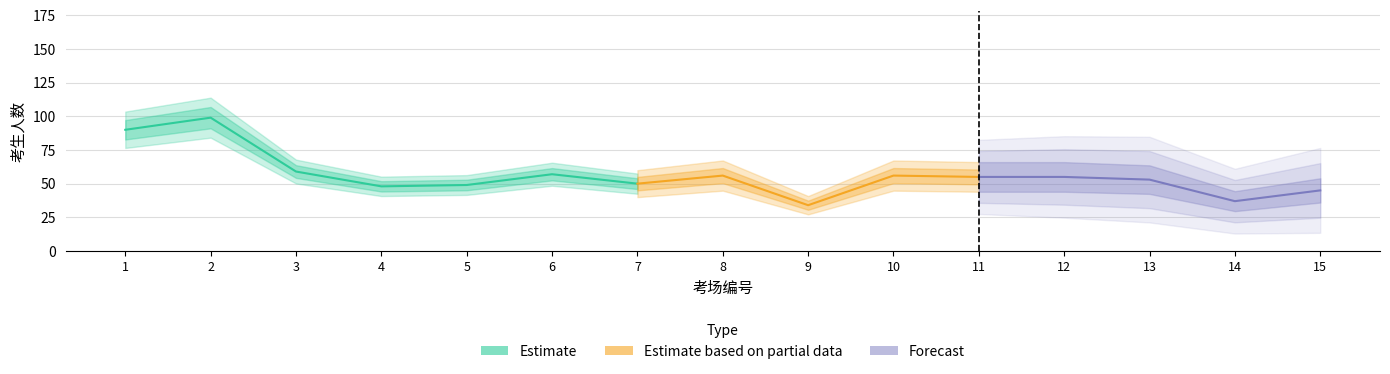

Is it true that Estimate equals 56 at 10?

True